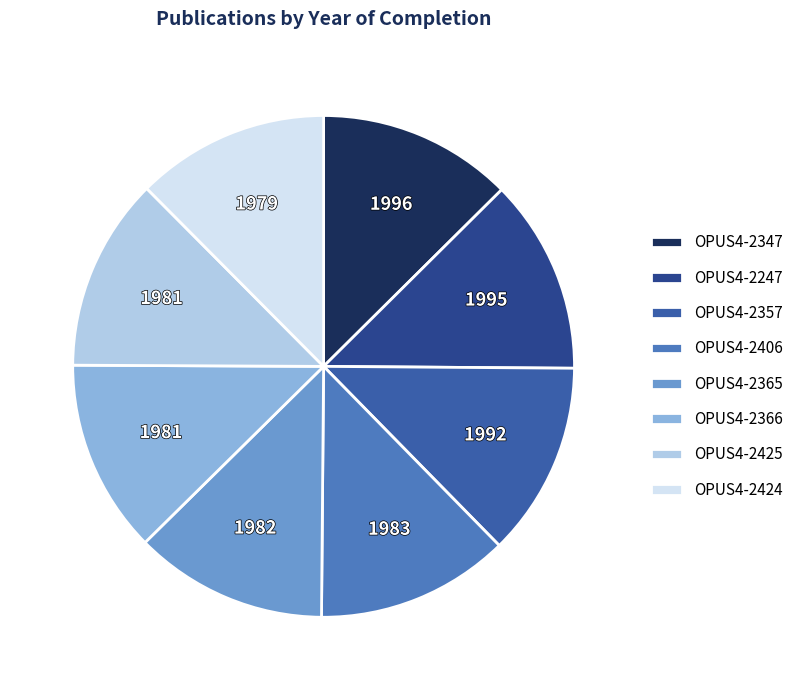

How many slices are in this pie chart?

8